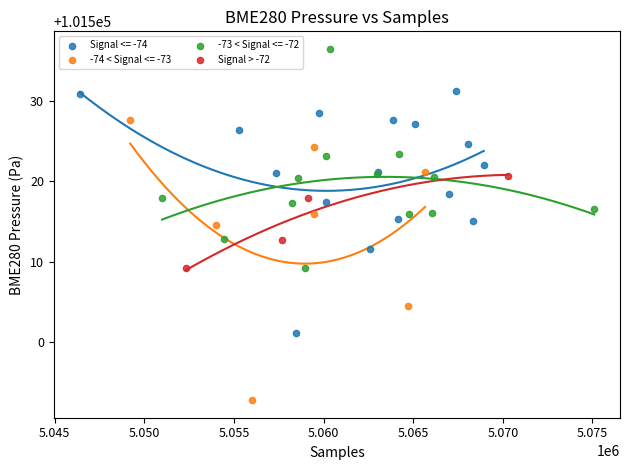

Which series contains the highest Y value?

-73 < Signal <= -72